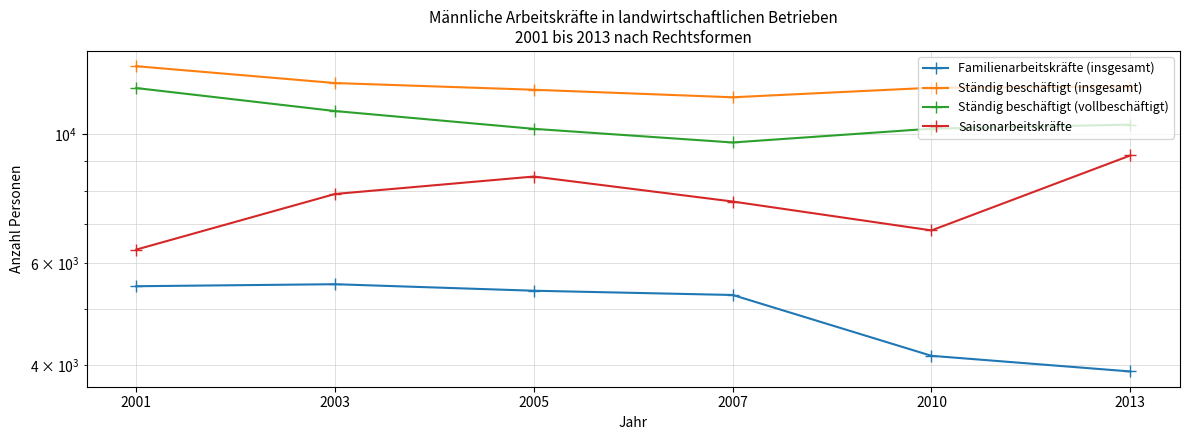

The Familienarbeitskräfte (insgesamt) series shows 2587 at 2007. True or false?

False